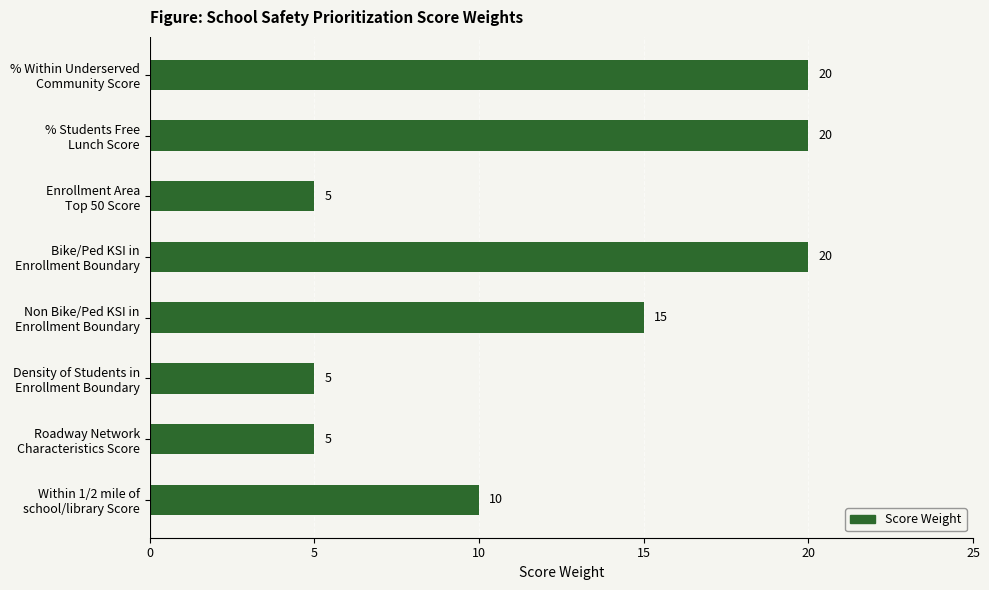

Count the values in the range 5 to 20.

8